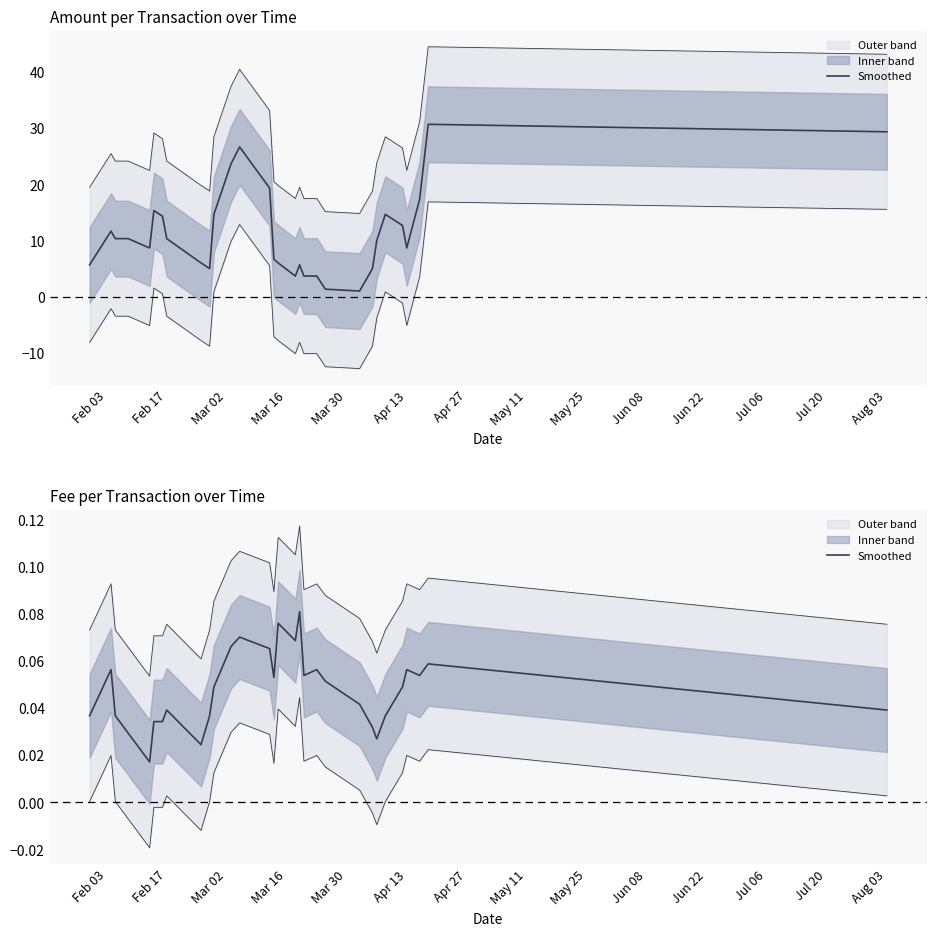

What is the difference between the maximum and minimum values?

0.1